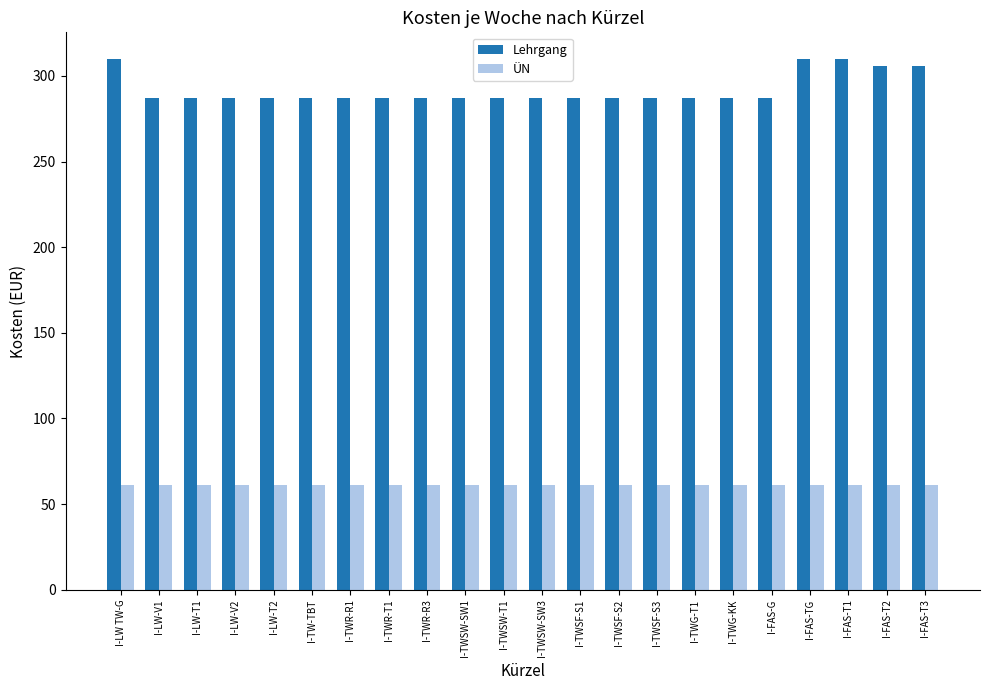

The ÜN series shows 61.3 at I-FAS-TG. True or false?

True